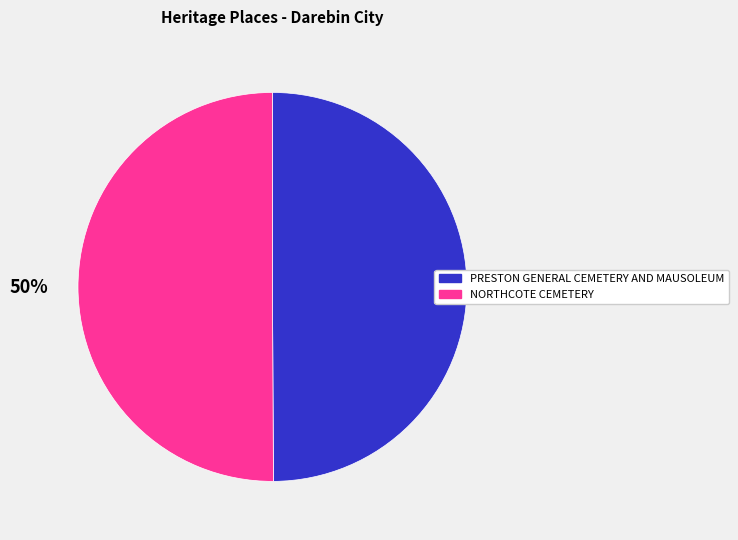

What percentage is the NORTHCOTE CEMETERY slice, to the nearest percent?

50%